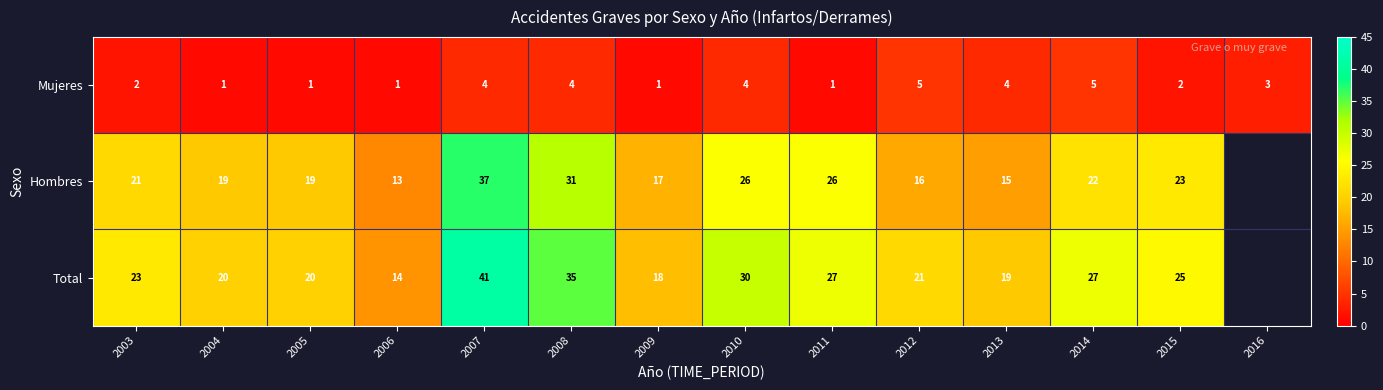

True or false: Mujeres has a value of 3 at 2012.

False